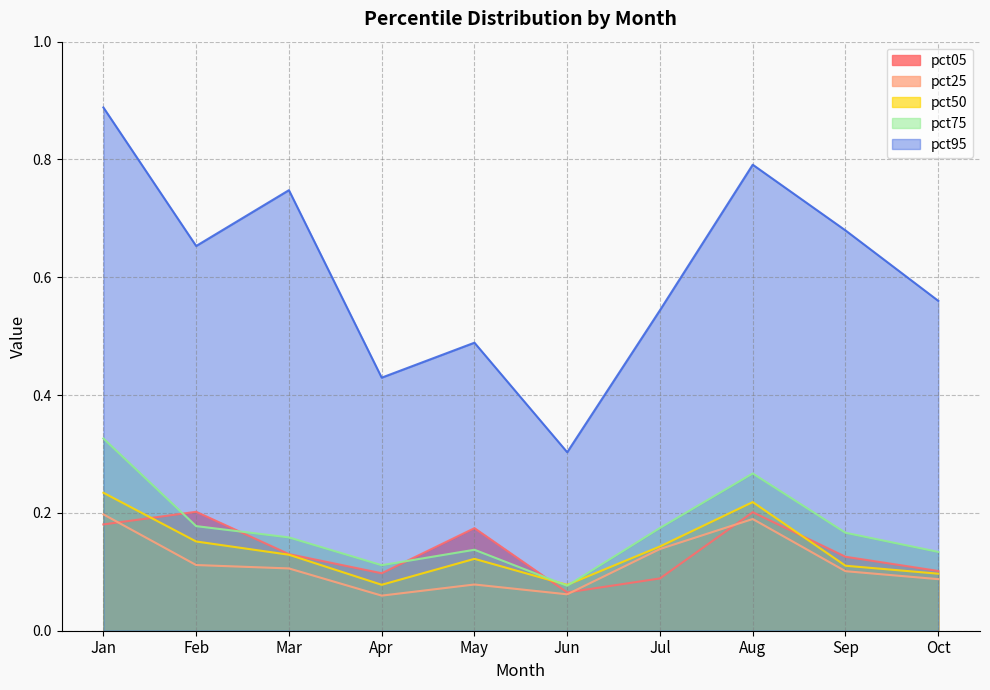

In pct50, how many points are higher than both neighbors (excluding endpoints)?

2